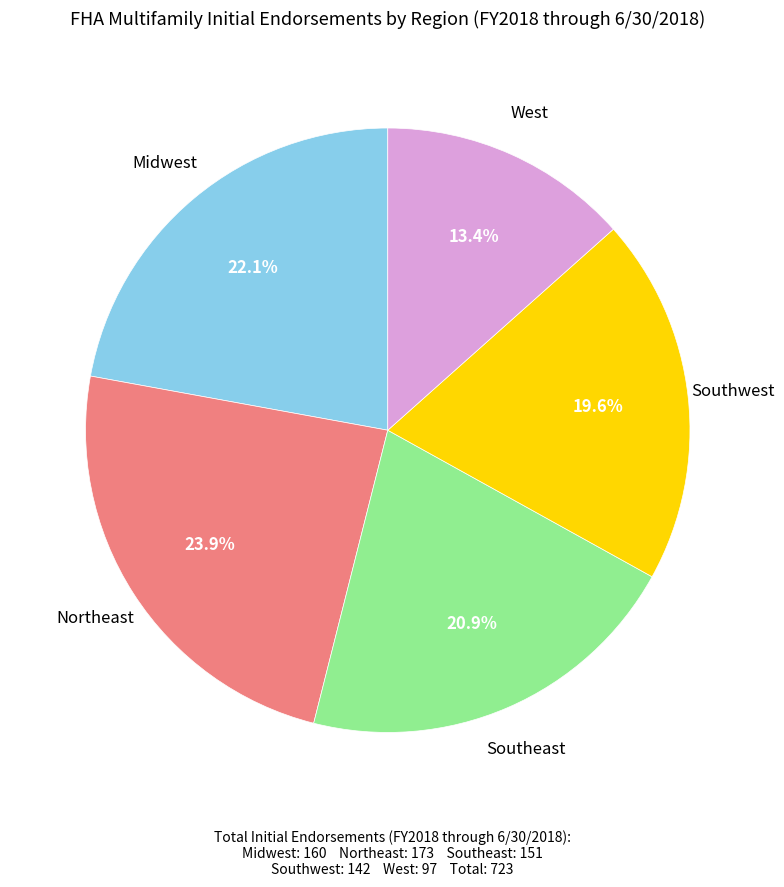

Does any single category account for the majority?

No